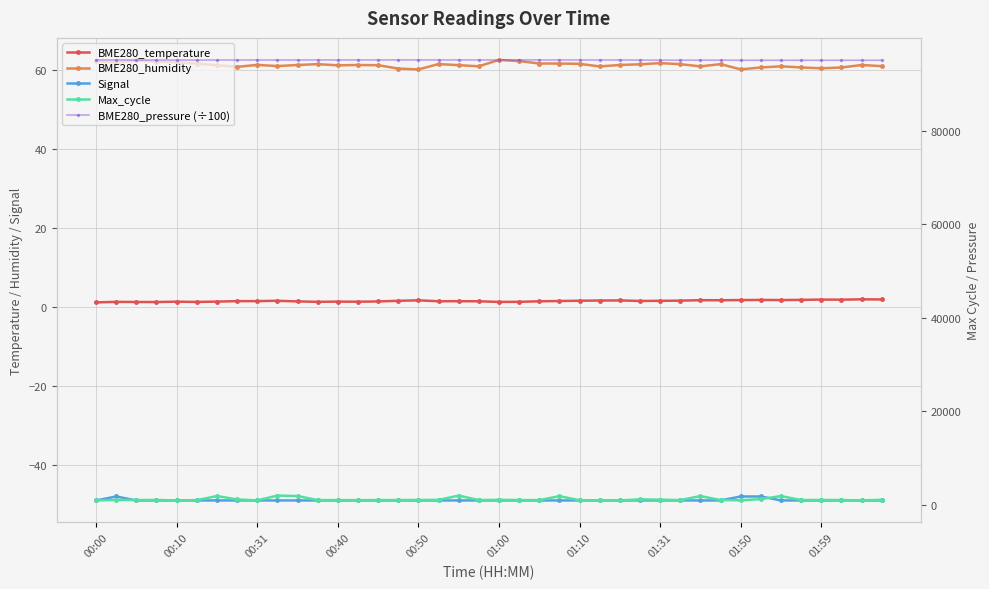

At which label does Max_cycle first exceed 1056?

00:10